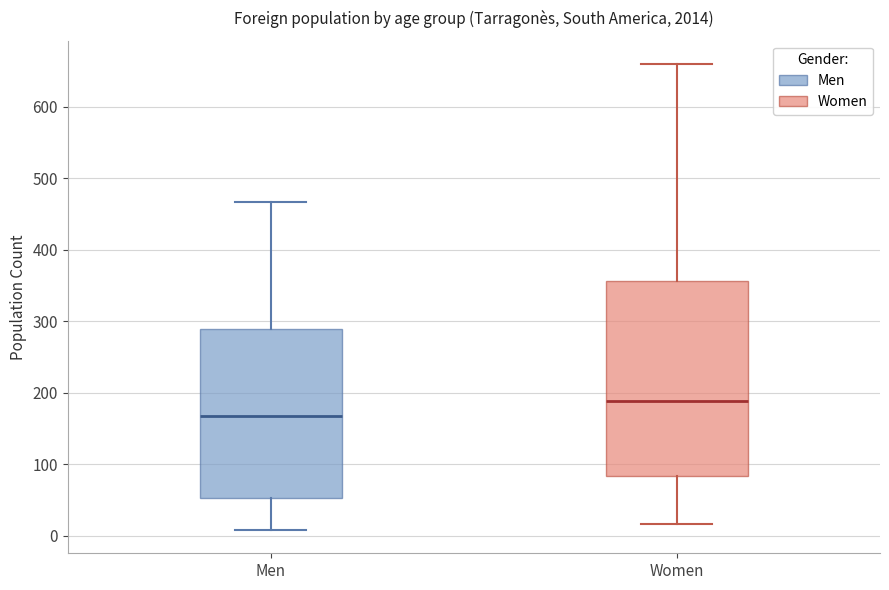

Which box has the highest median line?

Women